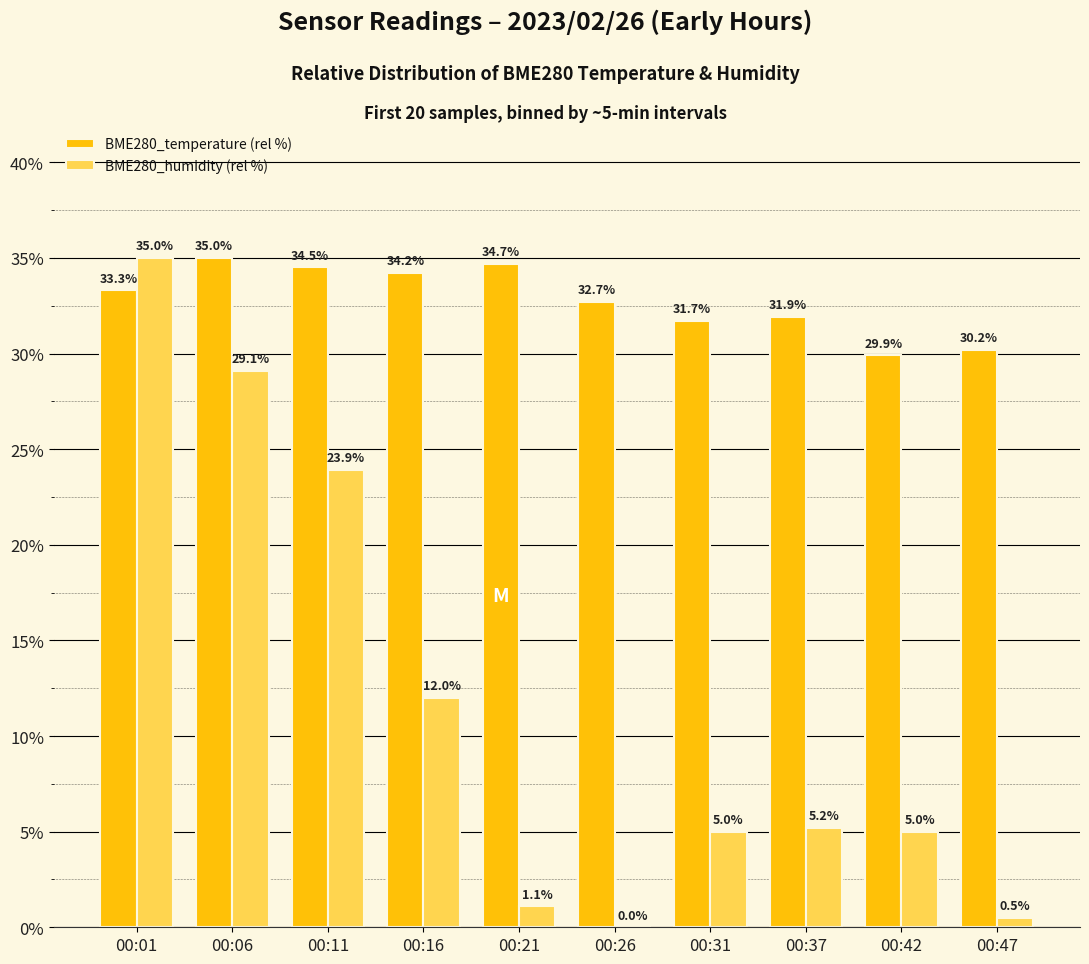

What is the total value across all series at 00:42?

34.9